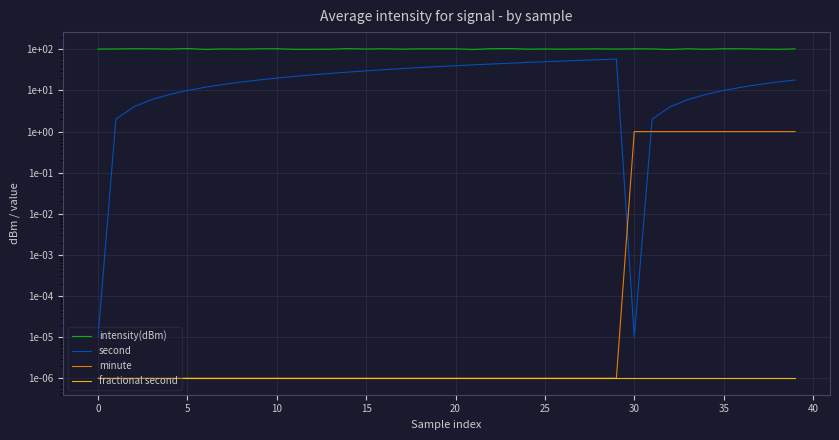

Which series changed the most between 20 and 28?

second